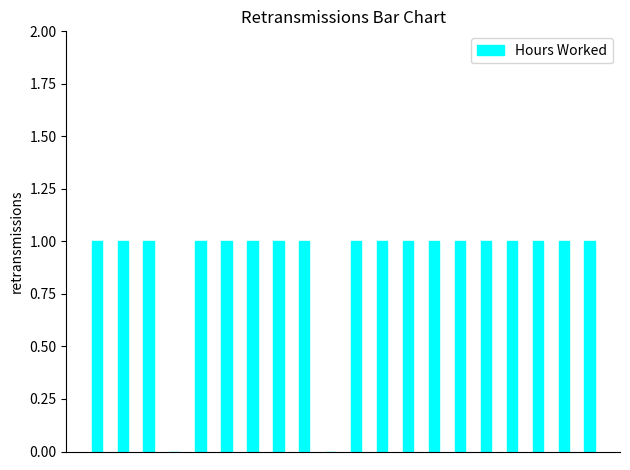

Reading left to right, transcribe all the data shown in this chart.

1	1	1	0	1	1	1	1	1	0	1	1	1	1	1	1	1	1	1	1